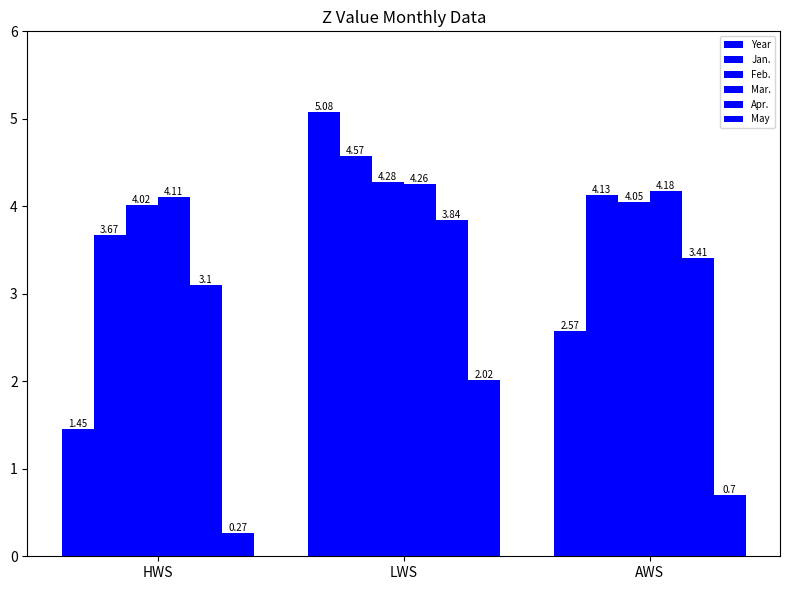

How many bars are there in each group?

6